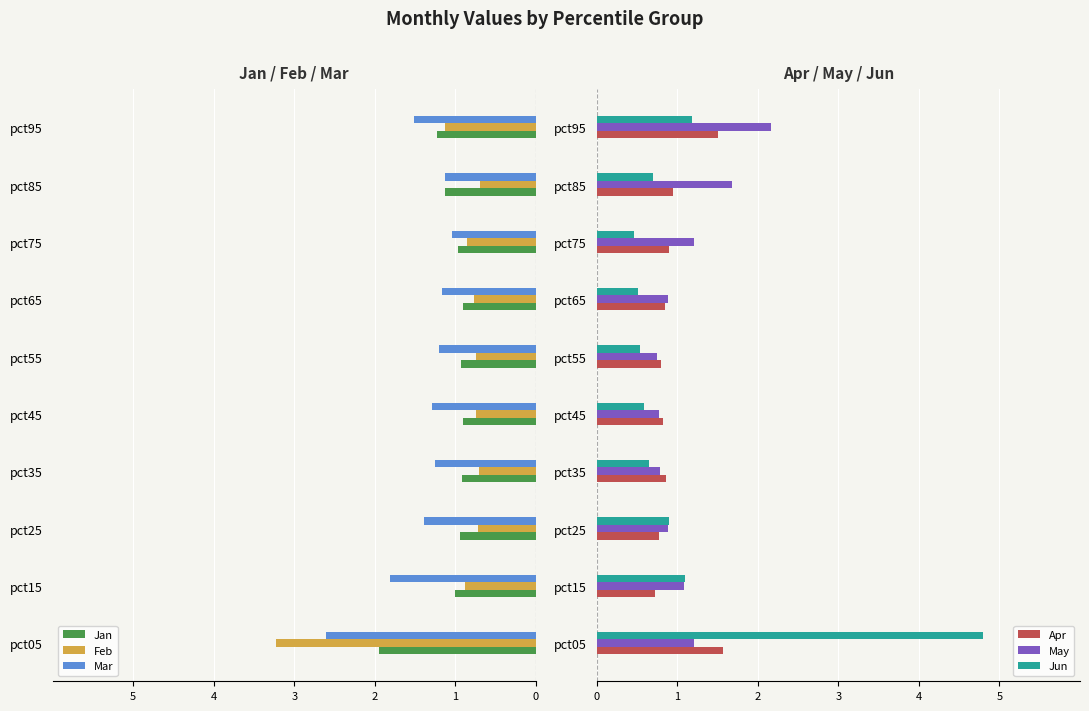

True or false: Jun has a value of 0.8 at pct75.

False